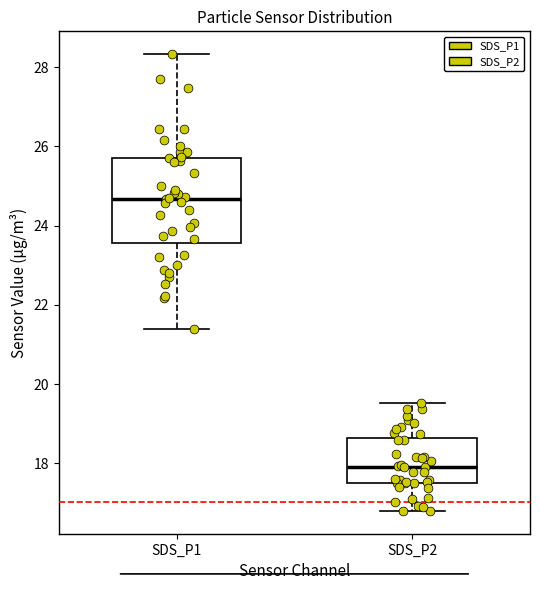

Reading left to right, transcribe this box plot: for each box, give where its median line is, the range the box spans, and where its two whiskers end, as read against the y-axis. The values are not printed on the chart, so give them approximately, as read against the axis.

SDS_P1: median 24.6, box 23.6 to 25.8, whiskers 21.4 to 28.4
SDS_P2: median 18.0, box 17.6 to 18.6, whiskers 16.8 to 19.6